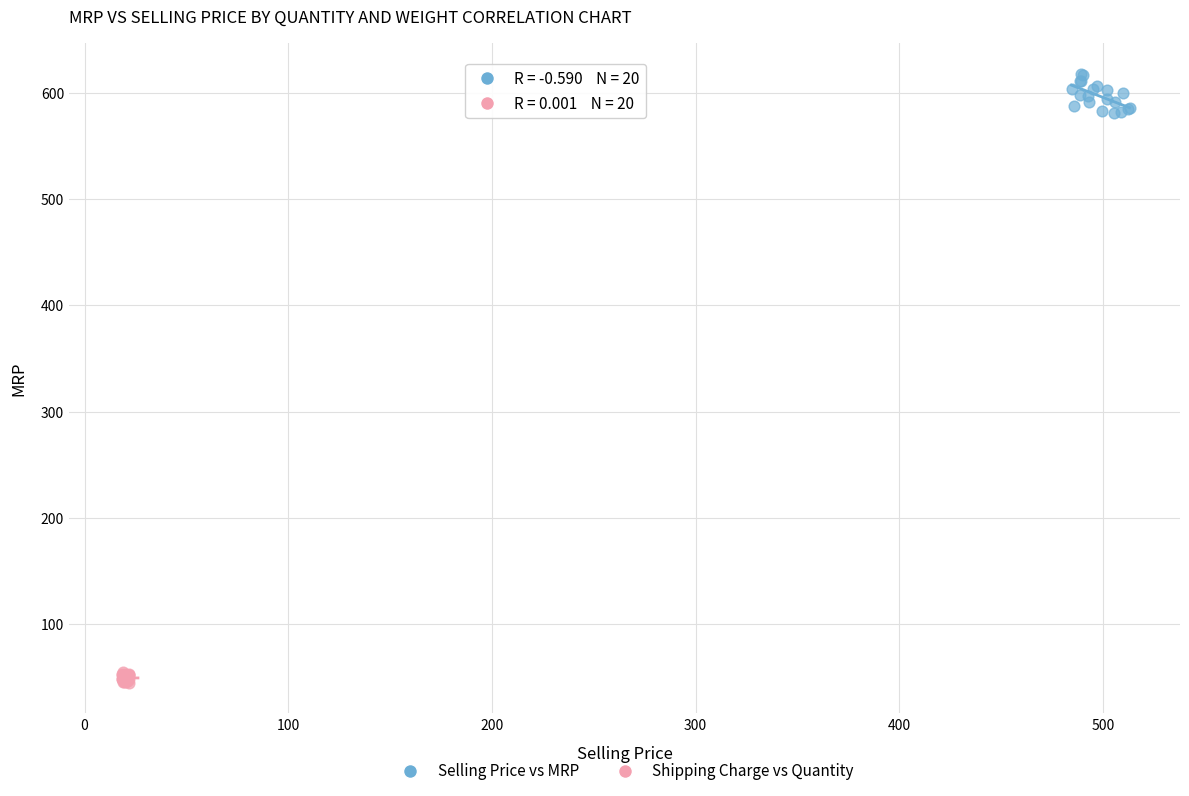

Which series contains the highest Y value?

Selling Price vs MRP